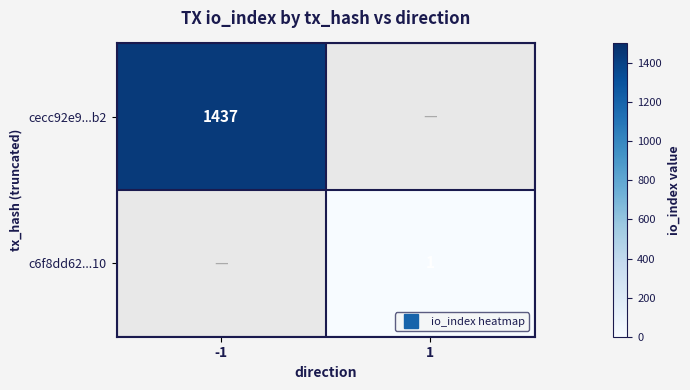

At 1, list the series in order from largest to smallest.

cecc92e9...b2, c6f8dd62...10